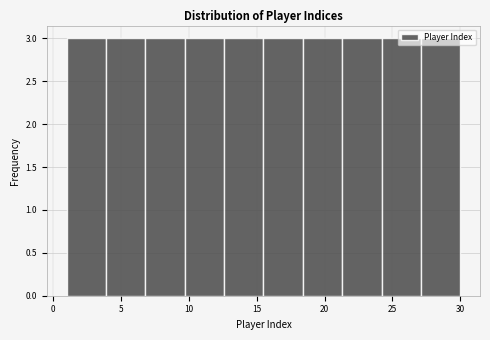

How tall is the bar that spans 3.9 to 6.8 on the x-axis? Neither the bar edges nor the heights are printed on the chart, so give them approximately, as read against the axes.

3